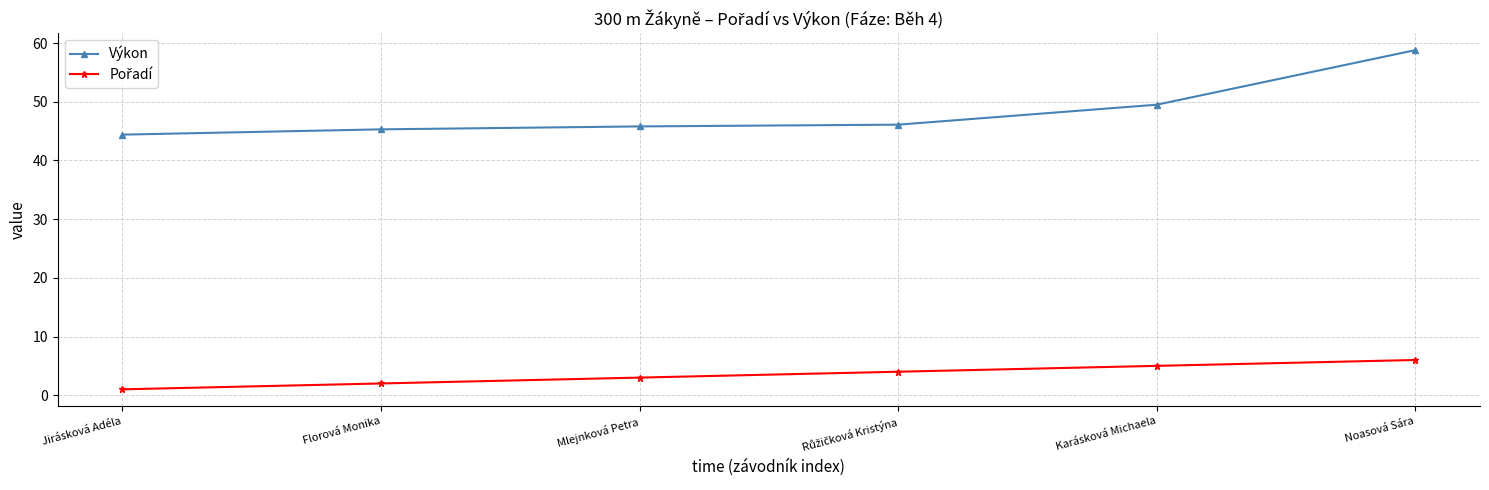

How many series are shown in this chart?

2